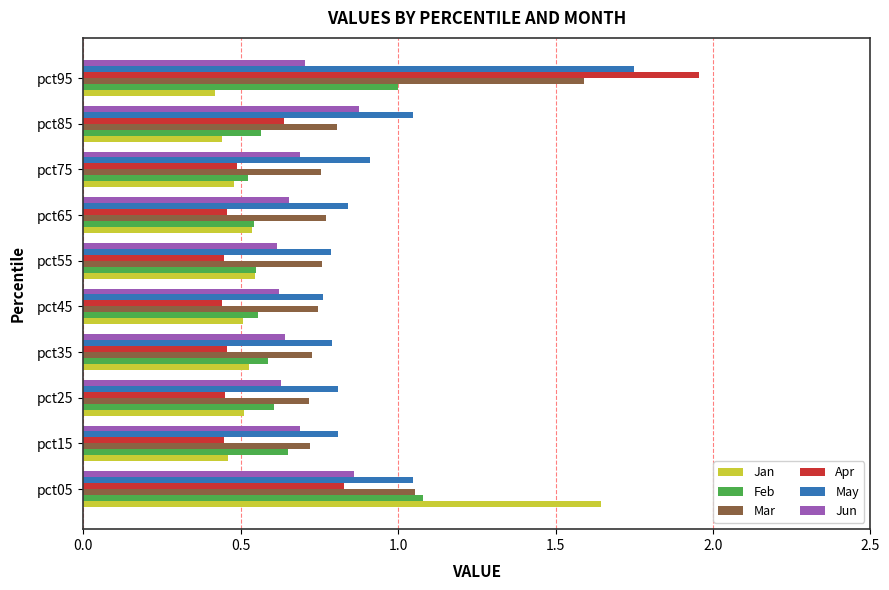

What is the sum of all Jan values?

6.1